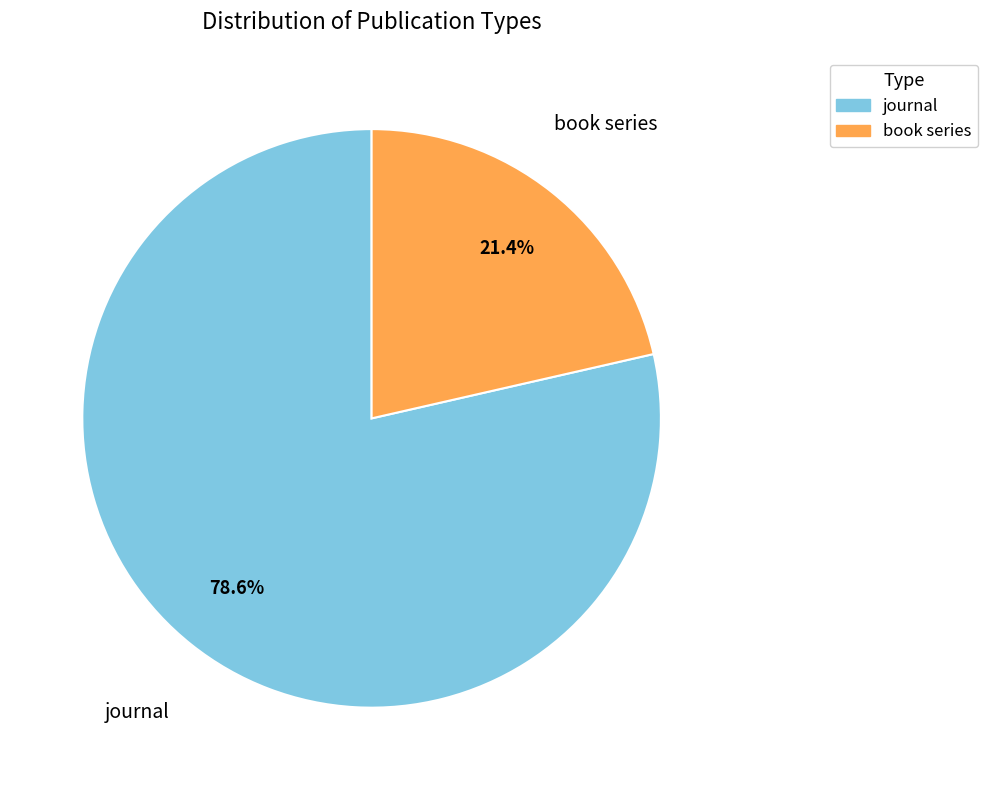

Is it true that book series is 8% of the pie?

False